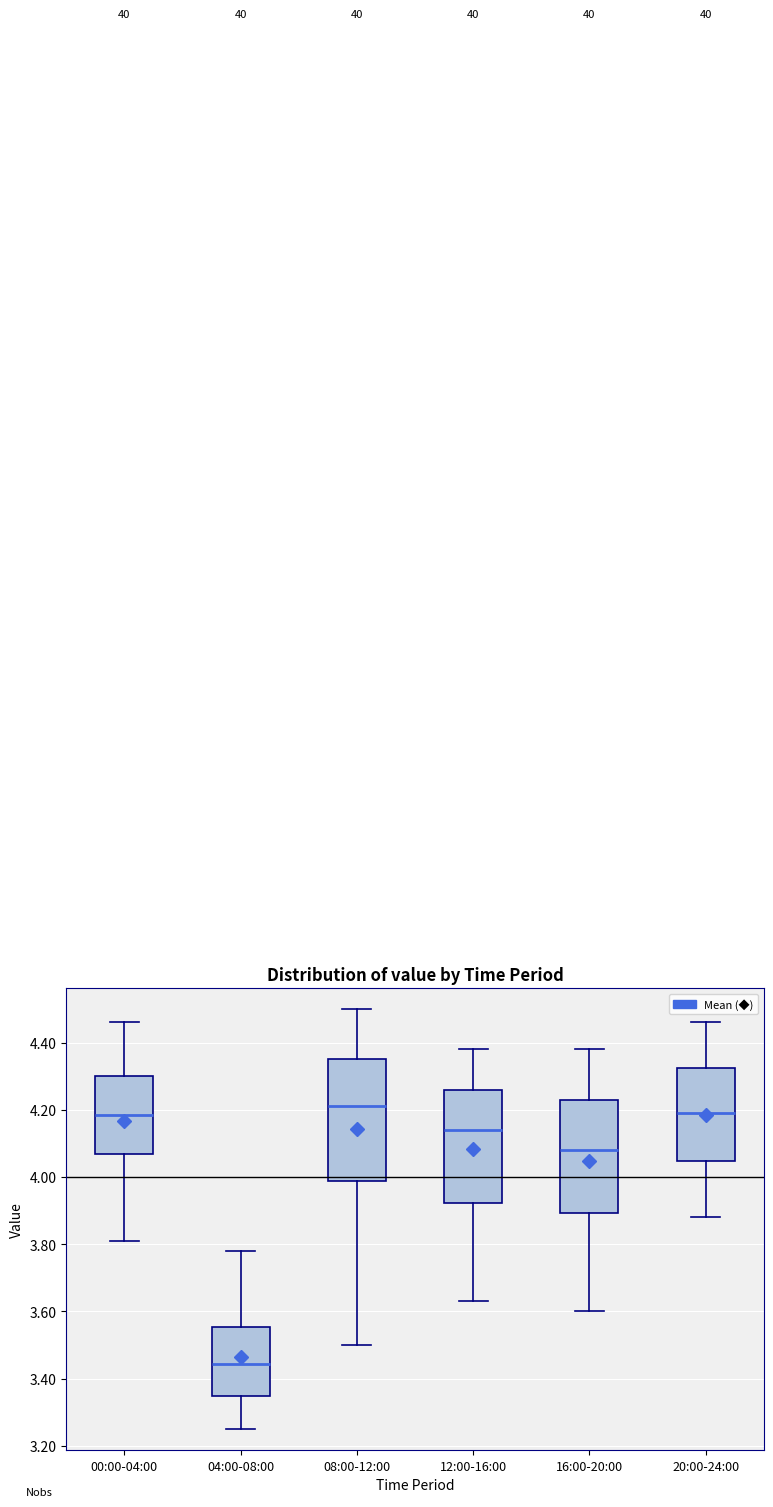

Which box has the highest median line?

08:00-12:00